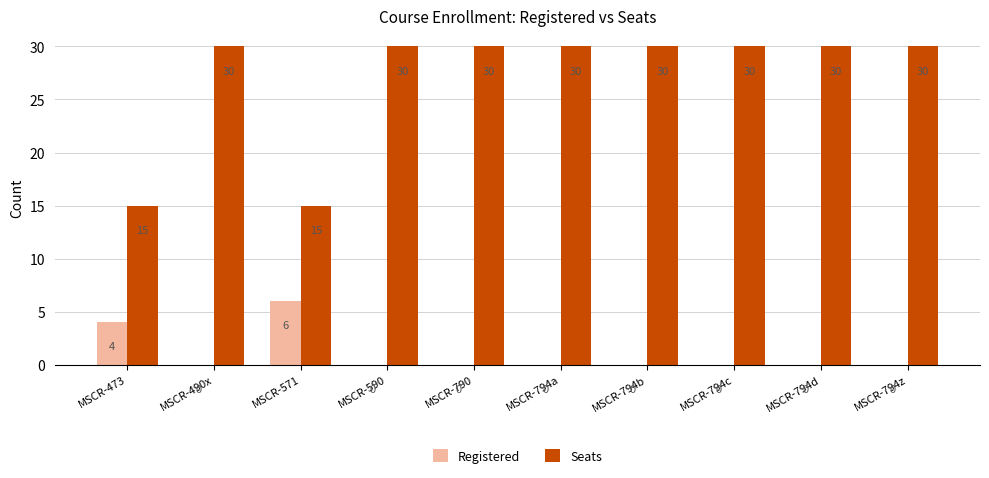

Is it true that Seats equals 30 at MSCR-590?

True